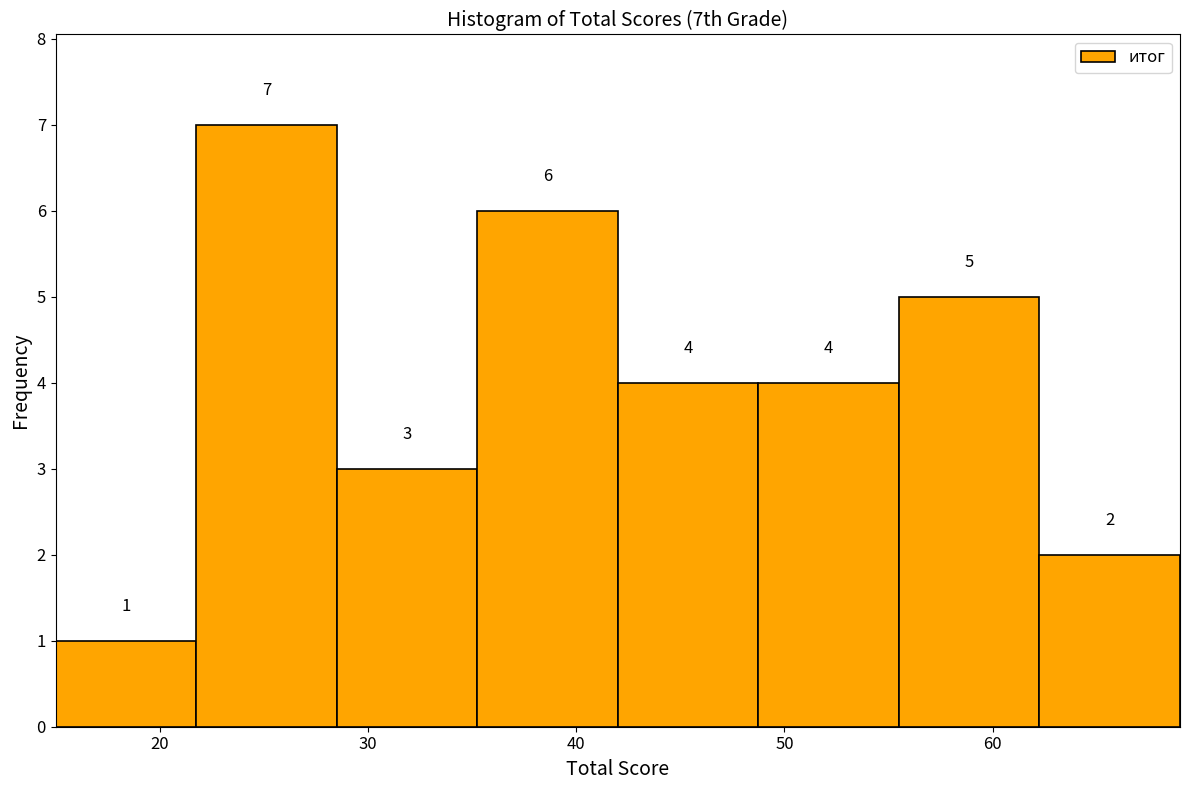

Reading left to right, list every bar in this chart as the range it spans on the x-axis followed by its height. The bar edges are not printed on the chart, so give them approximately, as read against the axis.

15 to 22: 1
22 to 29: 7
29 to 35: 3
35 to 42: 6
42 to 49: 4
49 to 56: 4
56 to 62: 5
62 to 69: 2